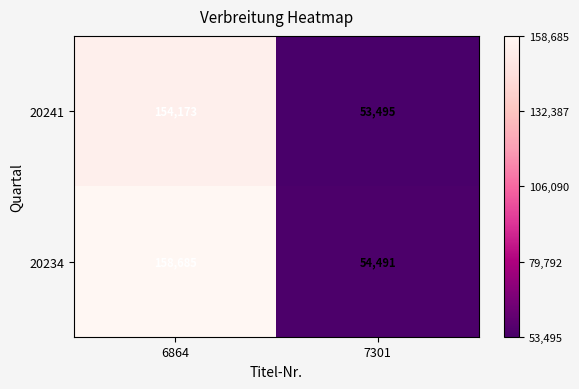

Which series has the largest total across all categories?

20234